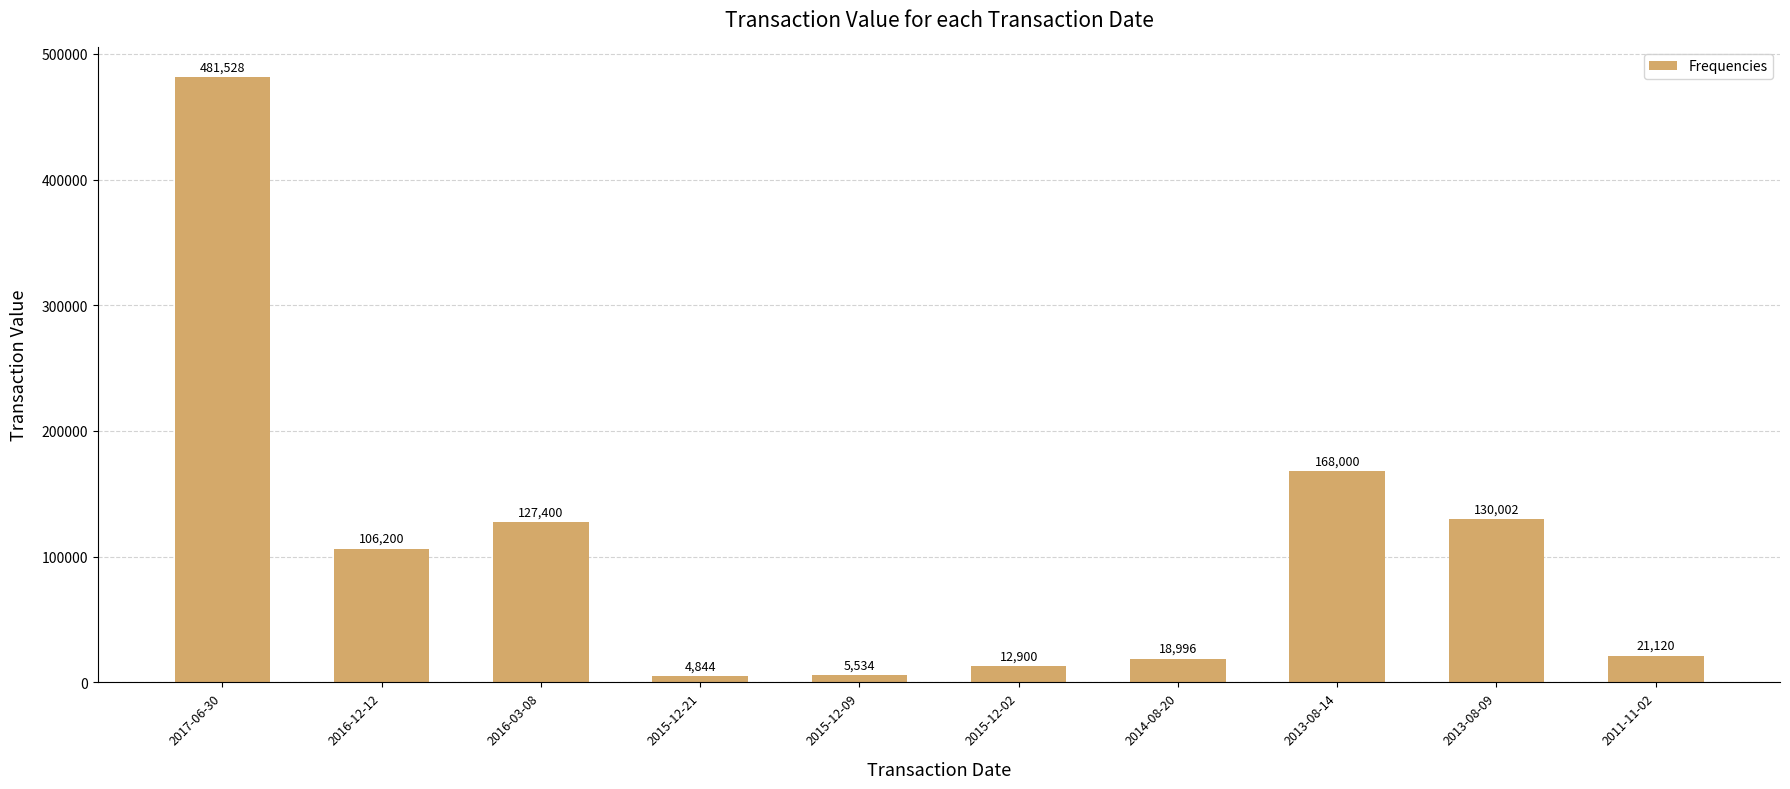

Which label corresponds to the largest value in the chart?

2017-06-30